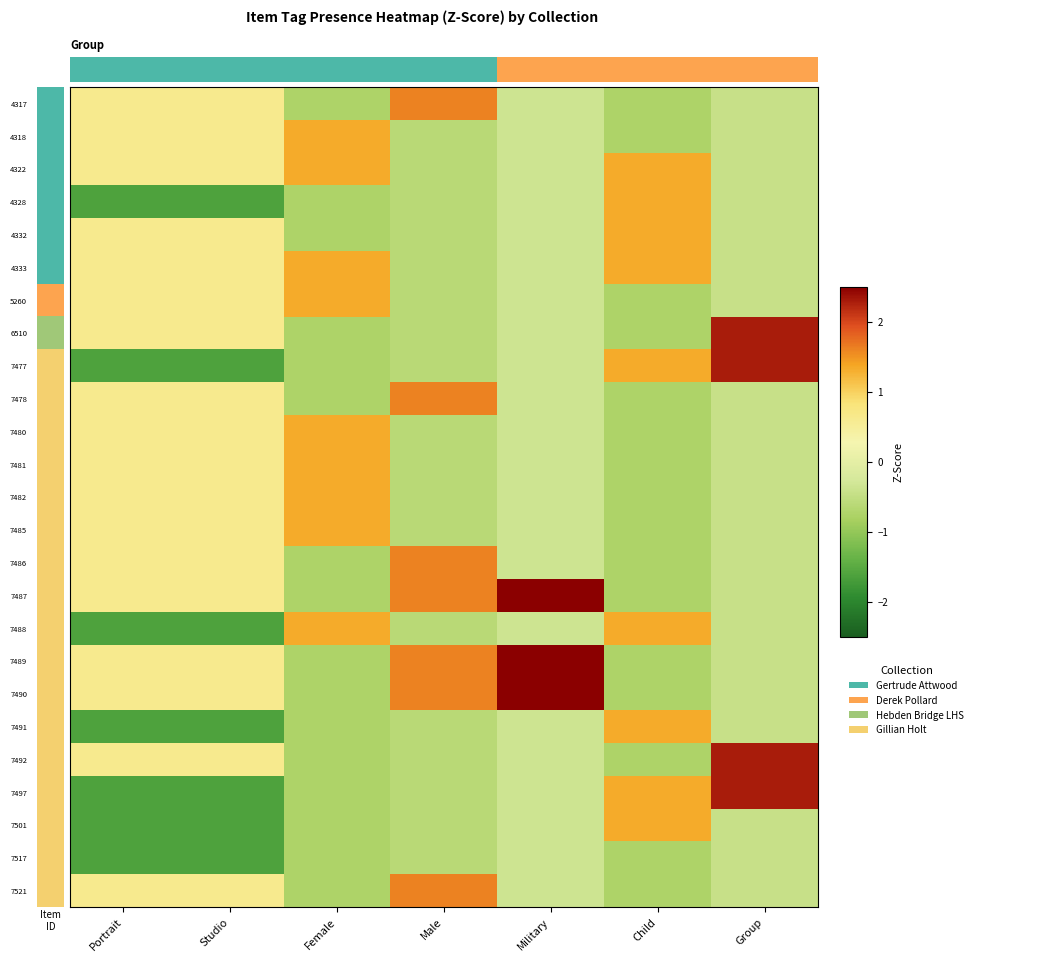

The value of 6510 at Group is 2.3. True or false?

True